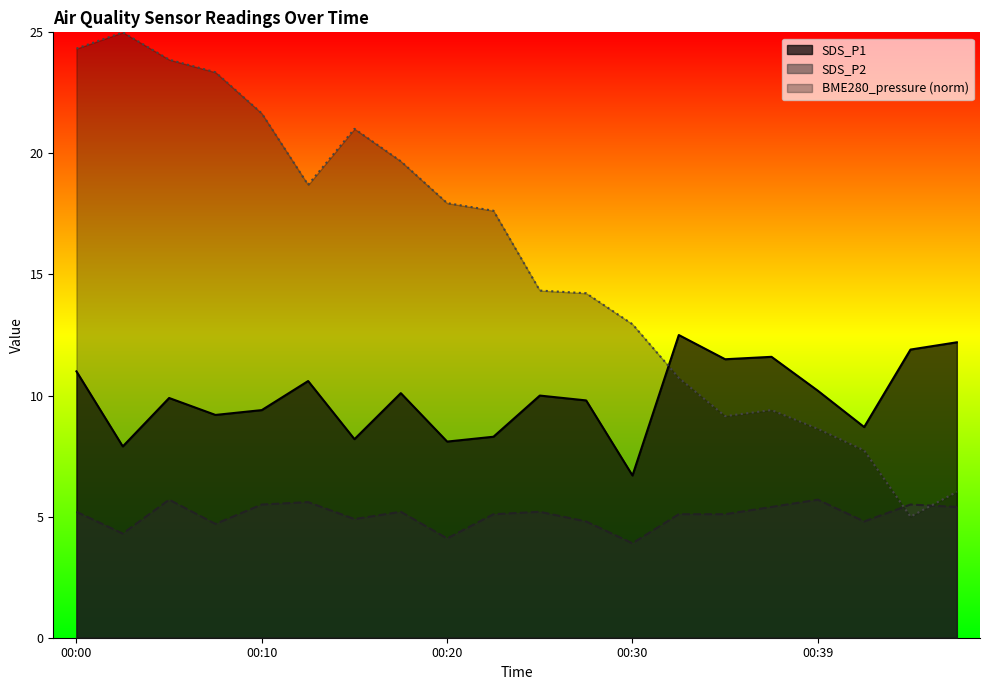

Rank the categories by BME280_pressure value from lowest to highest.

00:44, 00:47, 00:42, 00:39, 00:34, 00:37, 00:32, 00:30, 00:27, 00:25, 00:22, 00:20, 00:12, 00:17, 00:15, 00:10, 00:07, 00:05, 00:00, 00:02